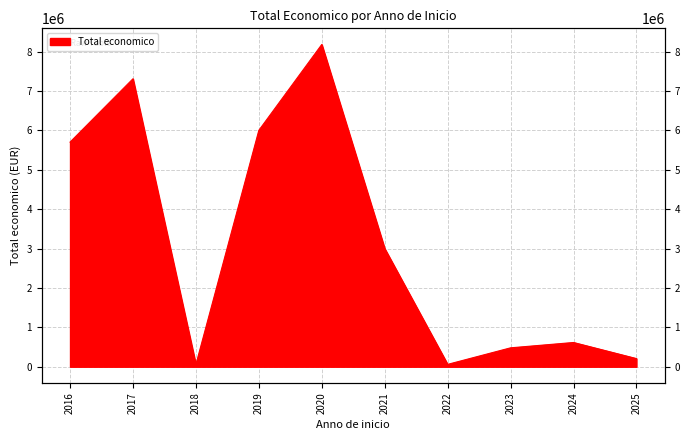

Is it true that the value at 2017 is 11796377?

False